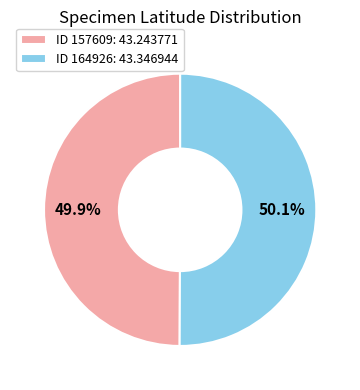

Combined, what portion of the pie is ID 157609 and ID 164926?

100.0%